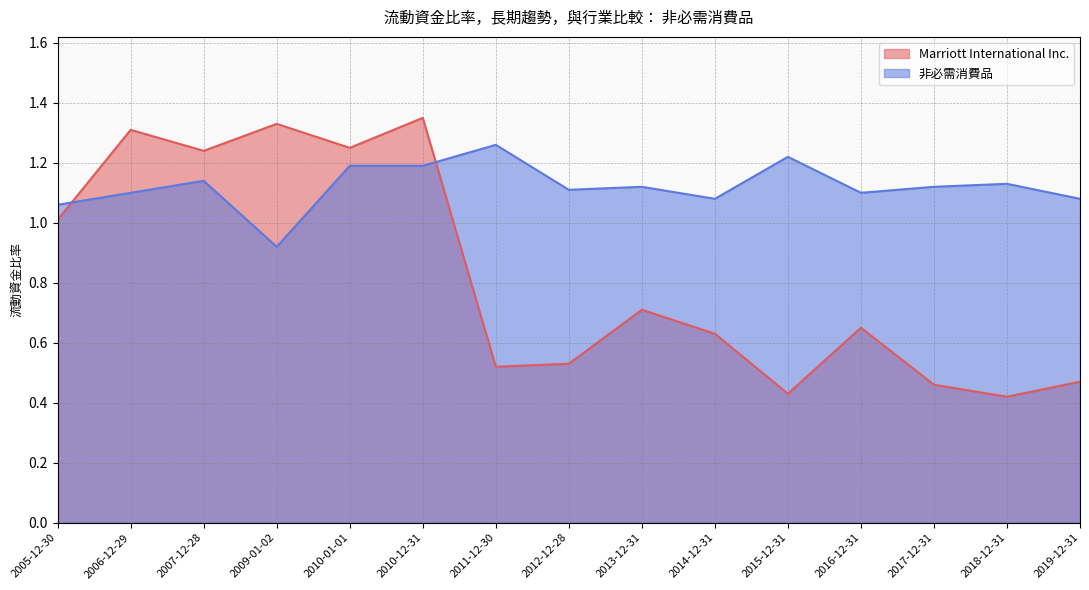

What are all the series names shown in the legend?

Marriott International Inc., 非必需消費品